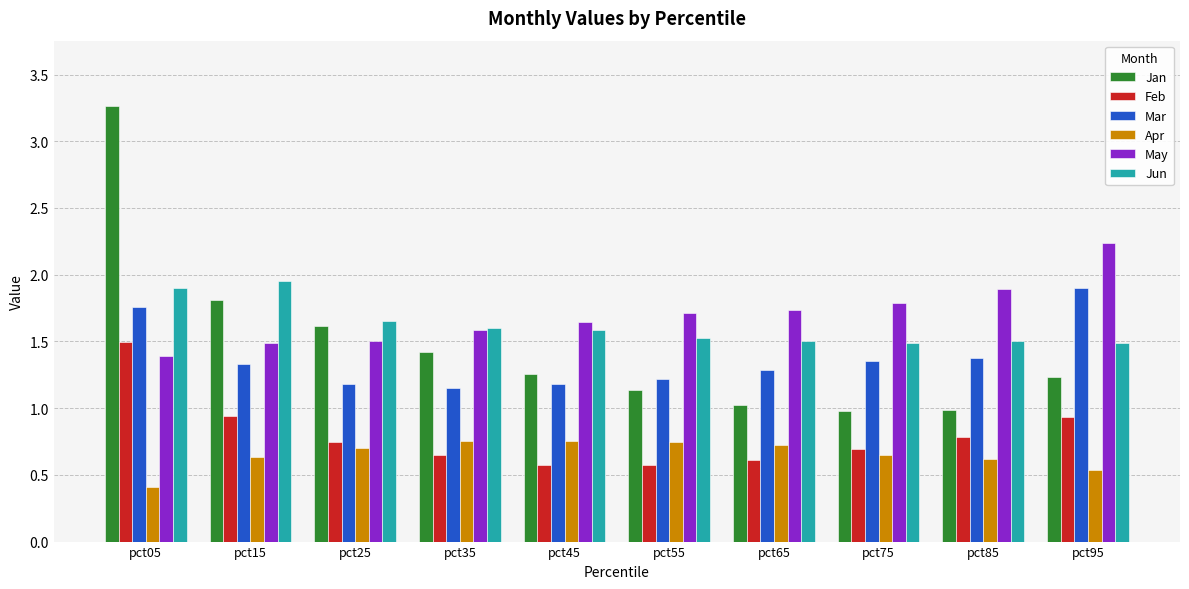

What are all the series names shown in the legend?

Jan, Feb, Mar, Apr, May, Jun